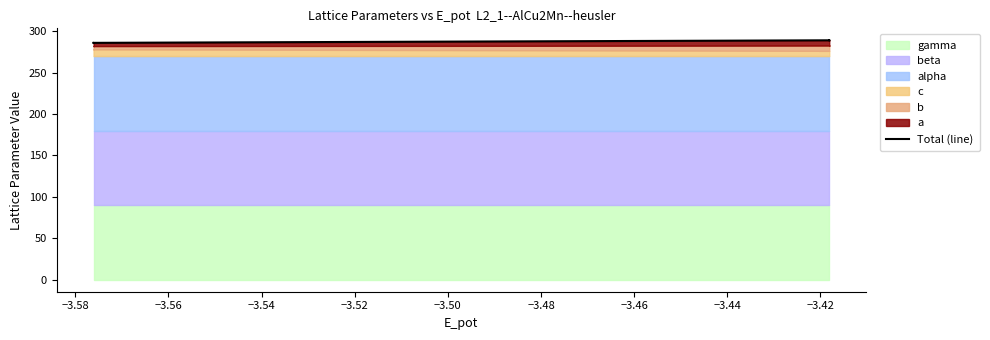

What is the value of the 4th point from the left?

286.0